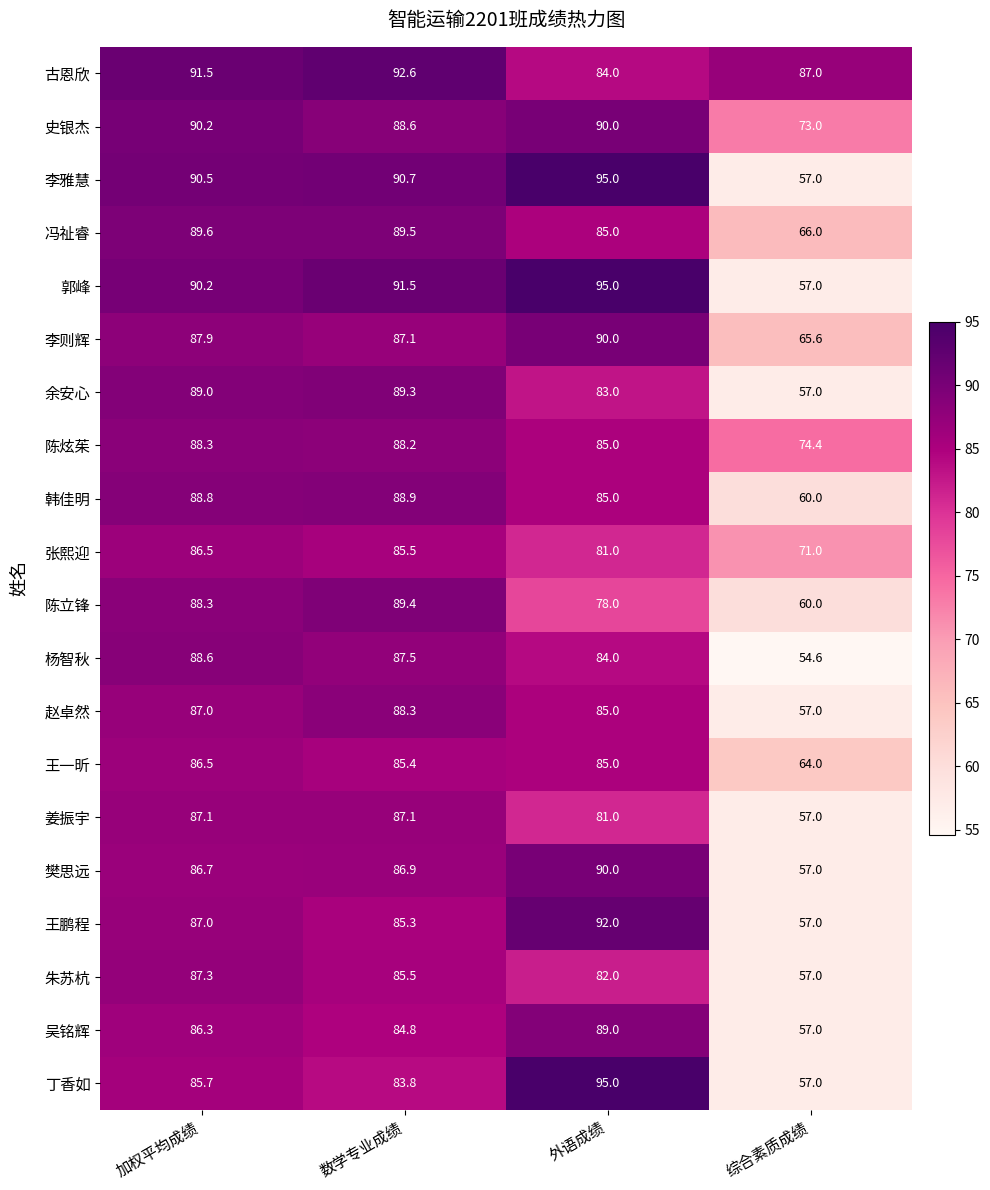

What is the maximum value shown in the chart?

95.0